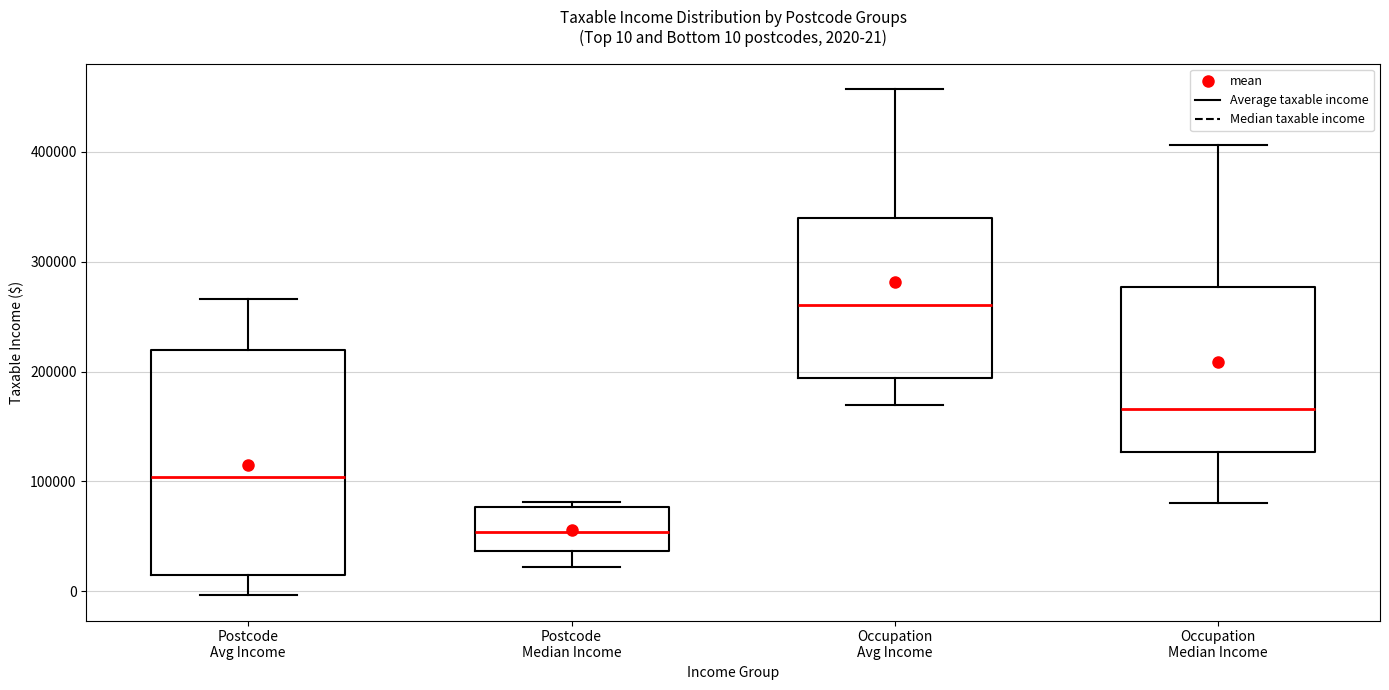

Which box's median line is the highest?

Occupation Avg Income